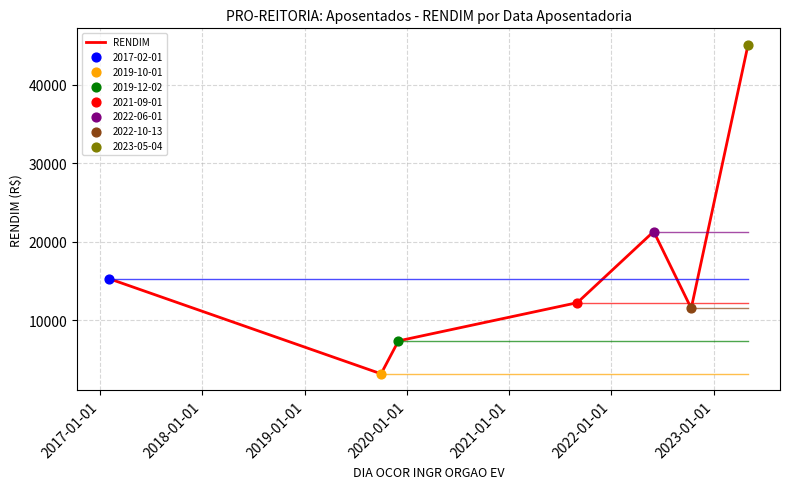

What is the smallest value displayed?

3171.1